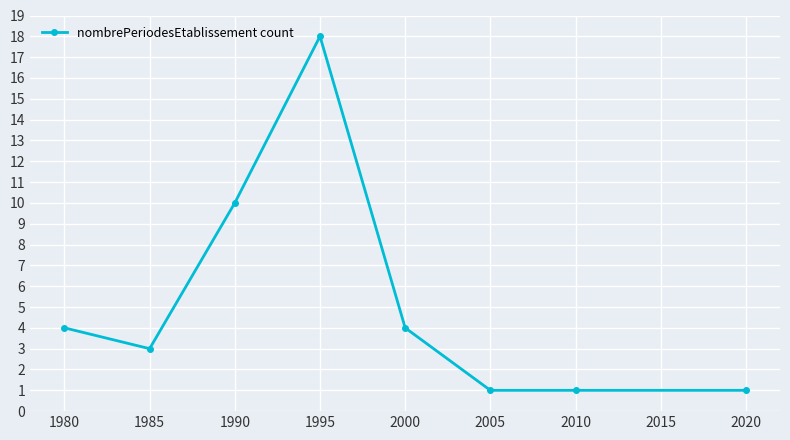

What is the ratio of the value at 2010 to the value at 2005?

1.0